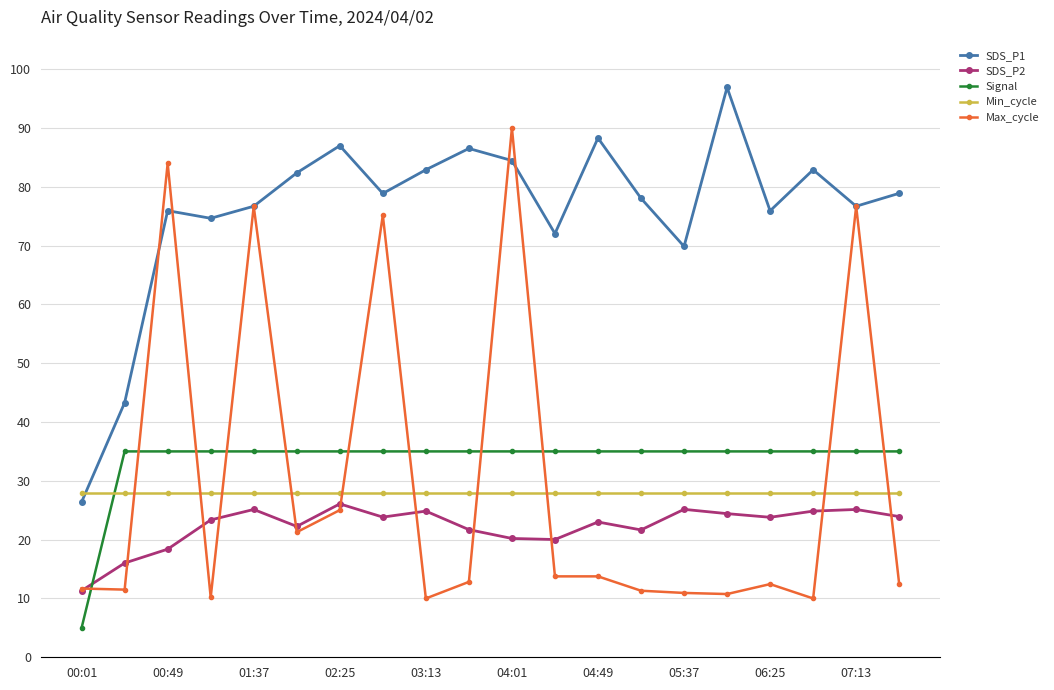

How many interior local peaks does the SDS_P1 series have?

6